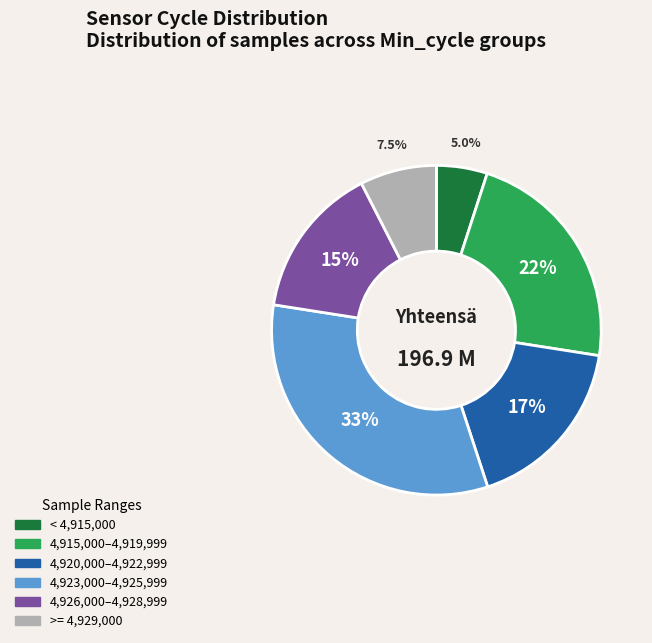

Is there a majority slice in this chart?

No